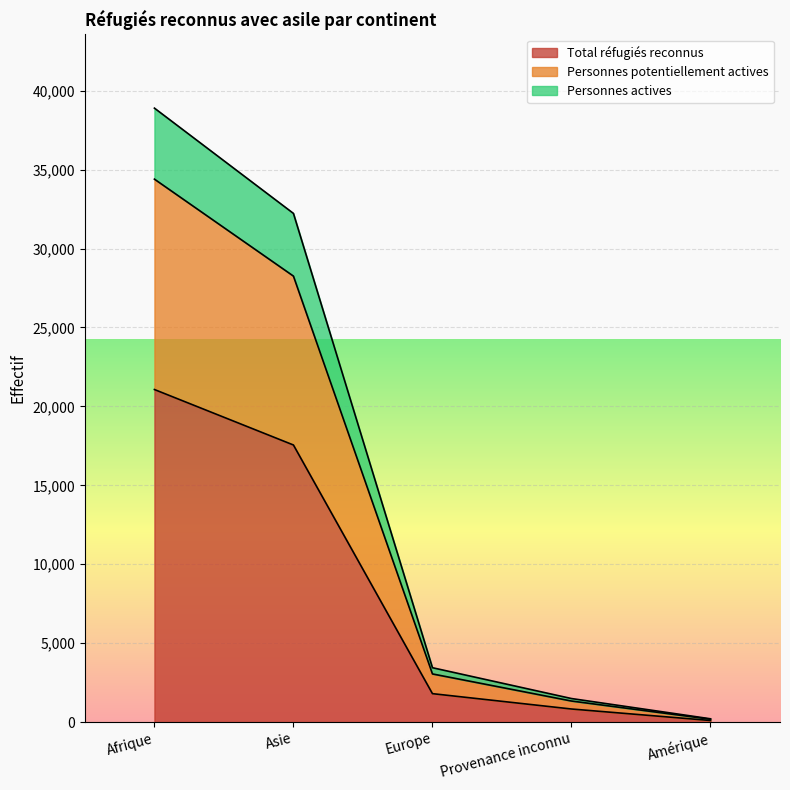

The Personnes potentiellement actives series shows 50659 at Asie. True or false?

False